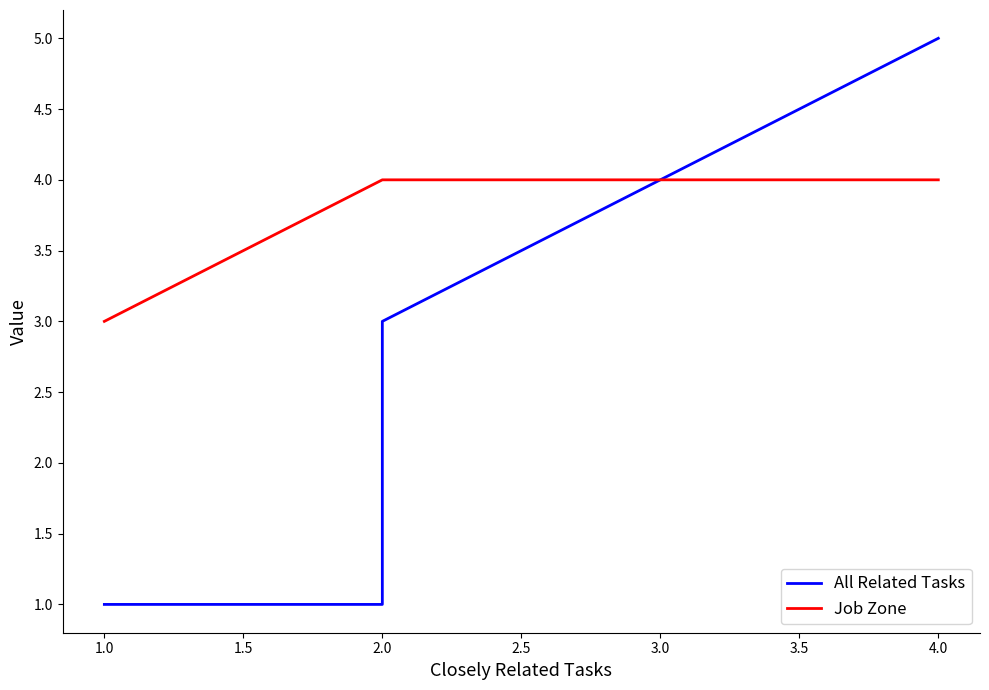

What is the average value of the All Related Tasks series?

2